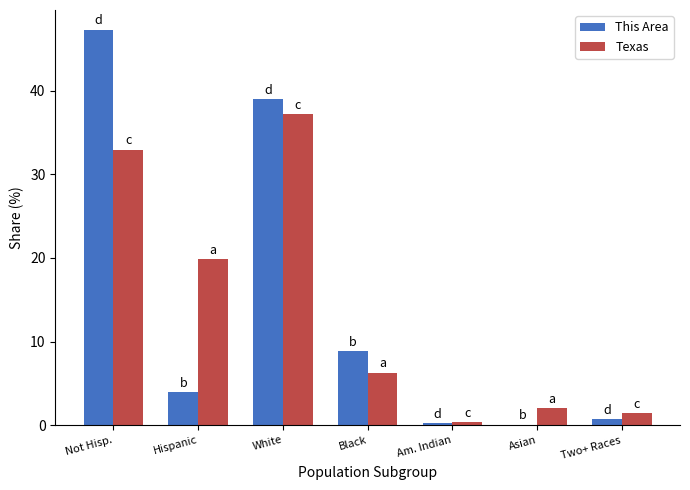

Are the bars horizontal?

No